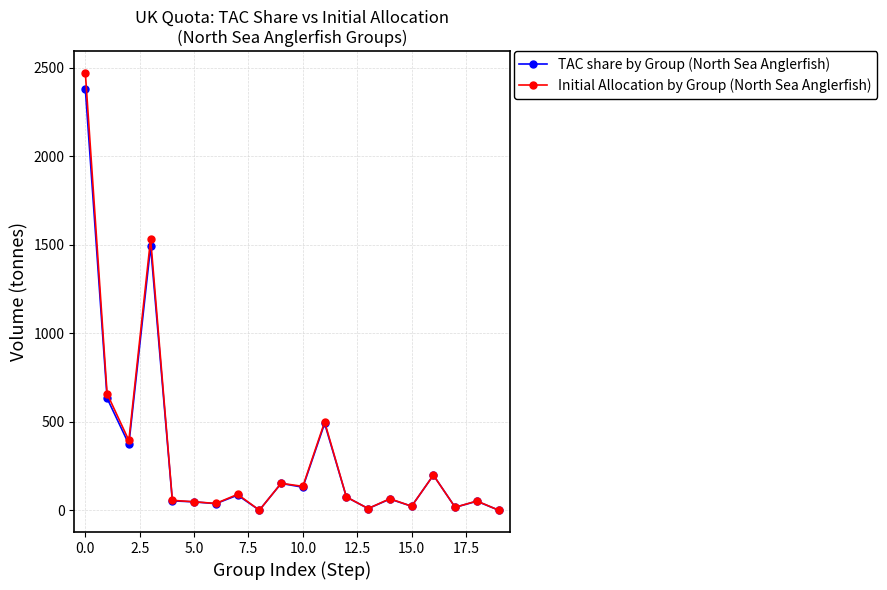

What is the value of the TAC share by Group (North Sea Anglerfish) point at the 4th from the left?

1490.4